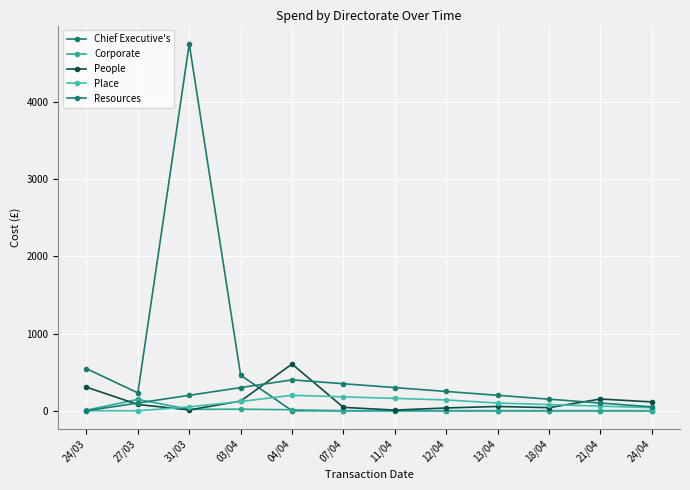

List the series in order of their peak value, highest first.

Chief Executive's, People, Resources, Place, Corporate